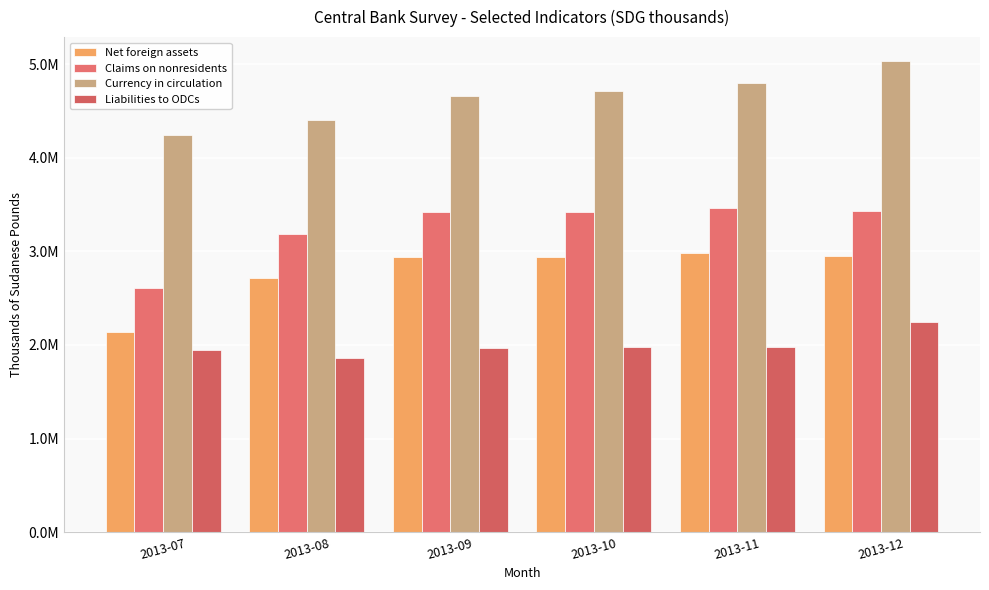

What are all the series names shown in the legend?

Net foreign assets, Claims on nonresidents, Currency in circulation, Liabilities to ODCs